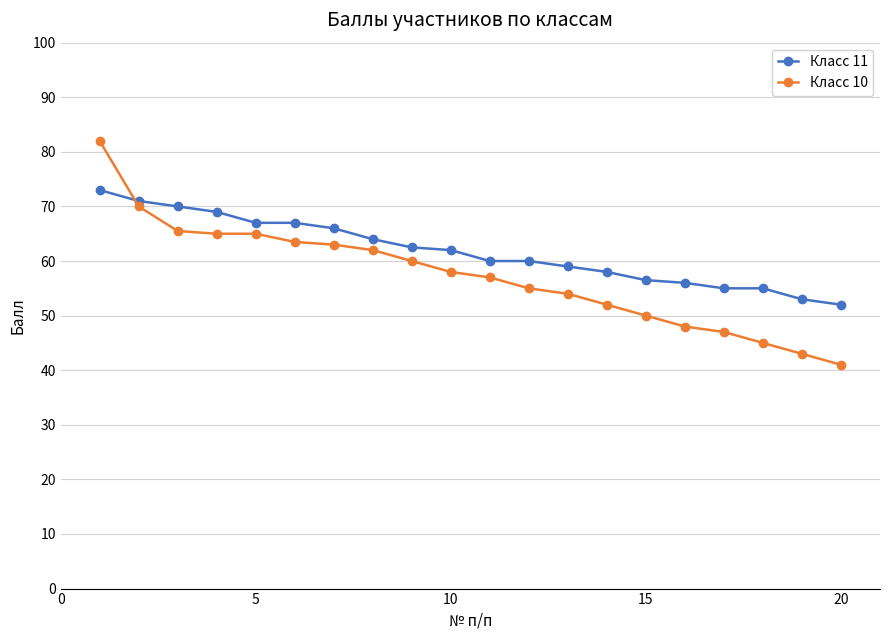

What are all the series names shown in the legend?

Класс 11, Класс 10